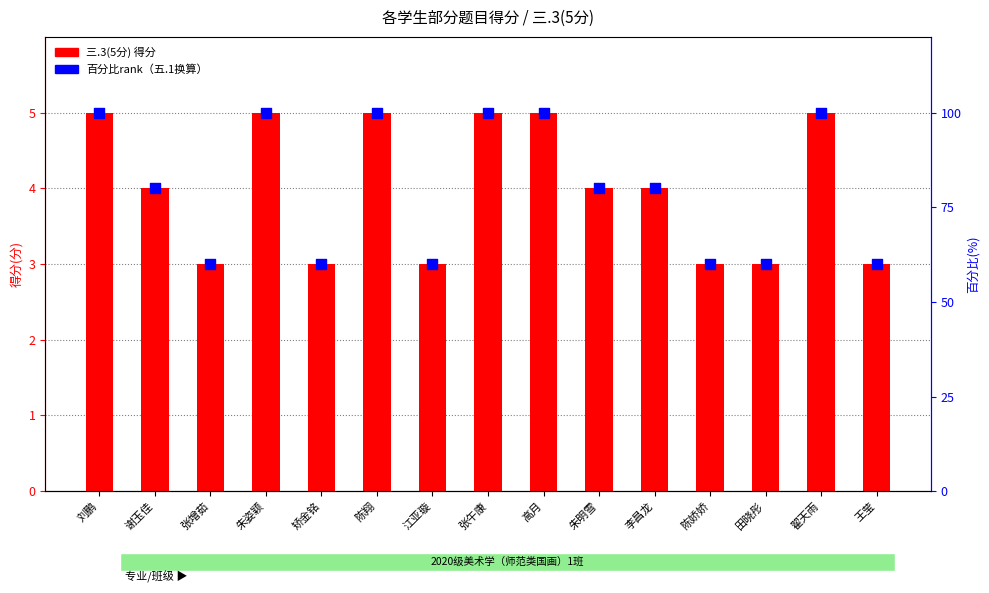

Which series contains the lowest Y value?

三.3(5分)